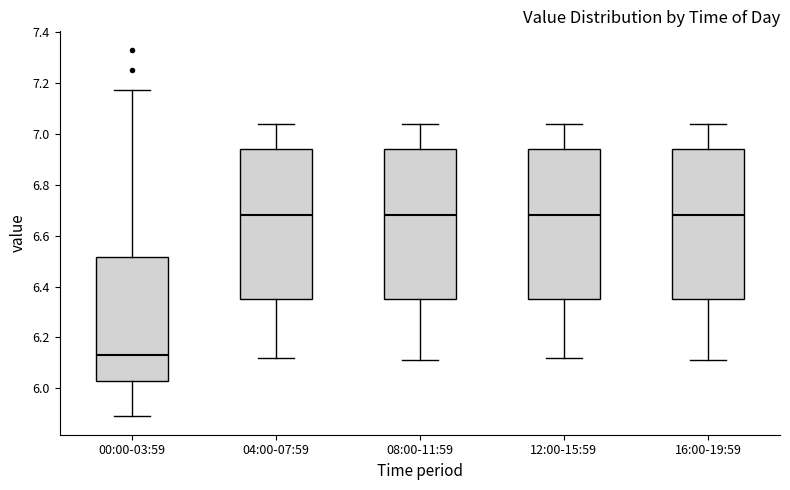

Which box has the lowest median line?

00:00-03:59